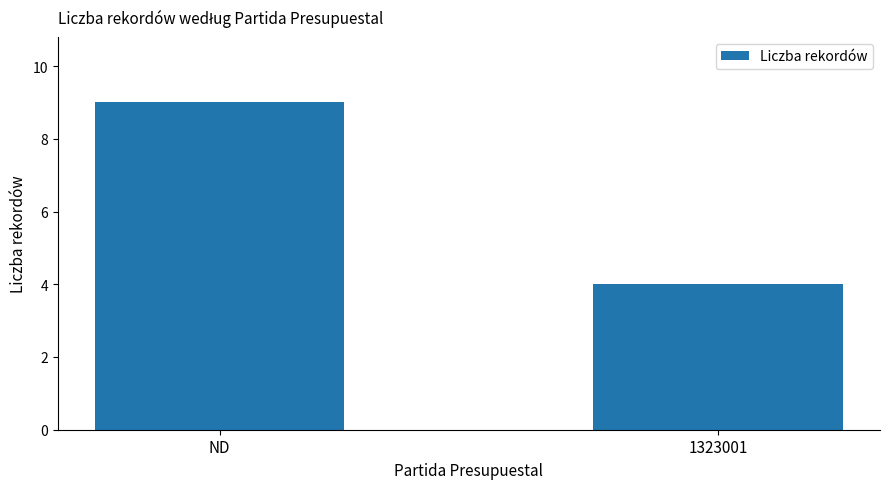

What position from the left is ND?

1